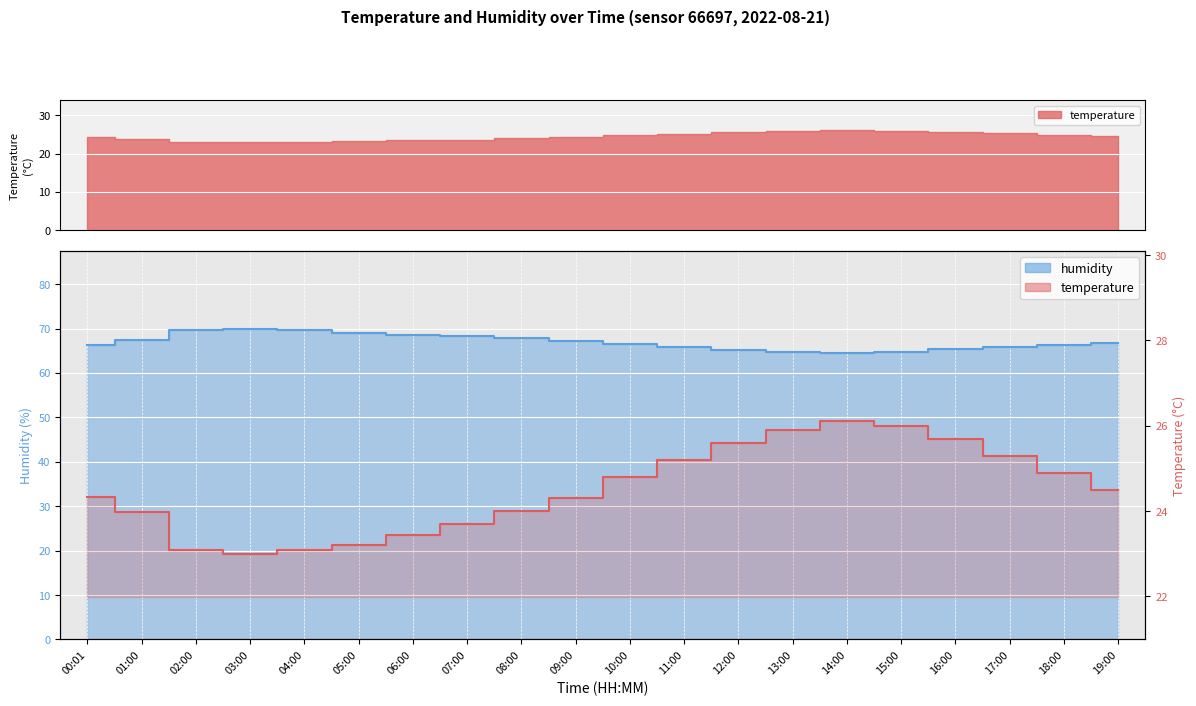

Rank the series by their maximum value, from lowest to highest.

temperature, humidity